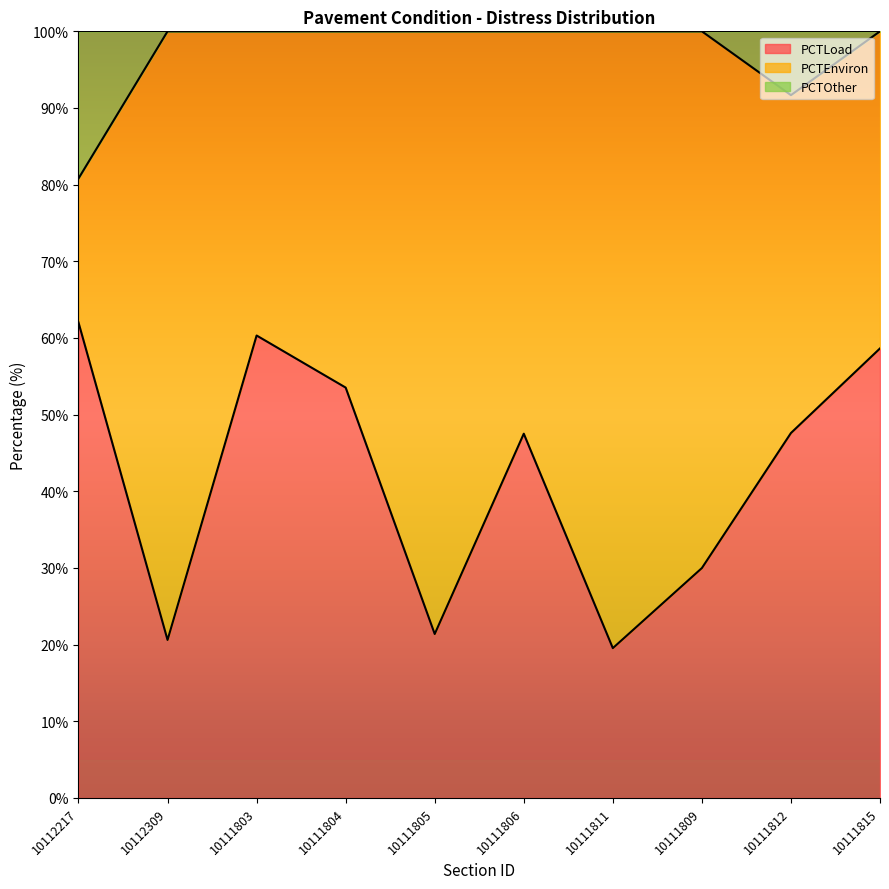

What is the label of the 6th point from the right?

10111805